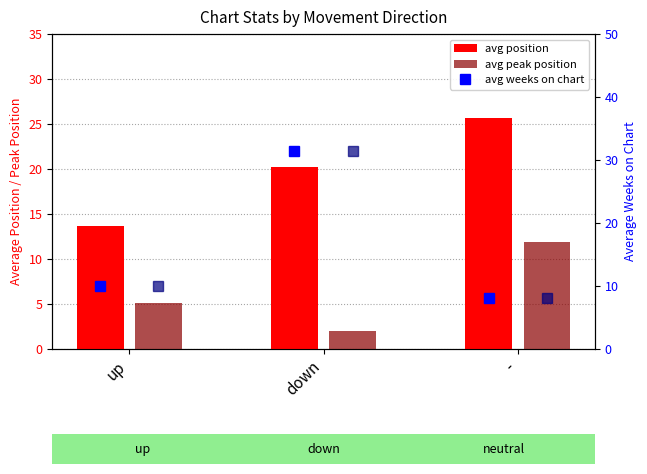

Read the avg weeks (peak) value at down.

31.4